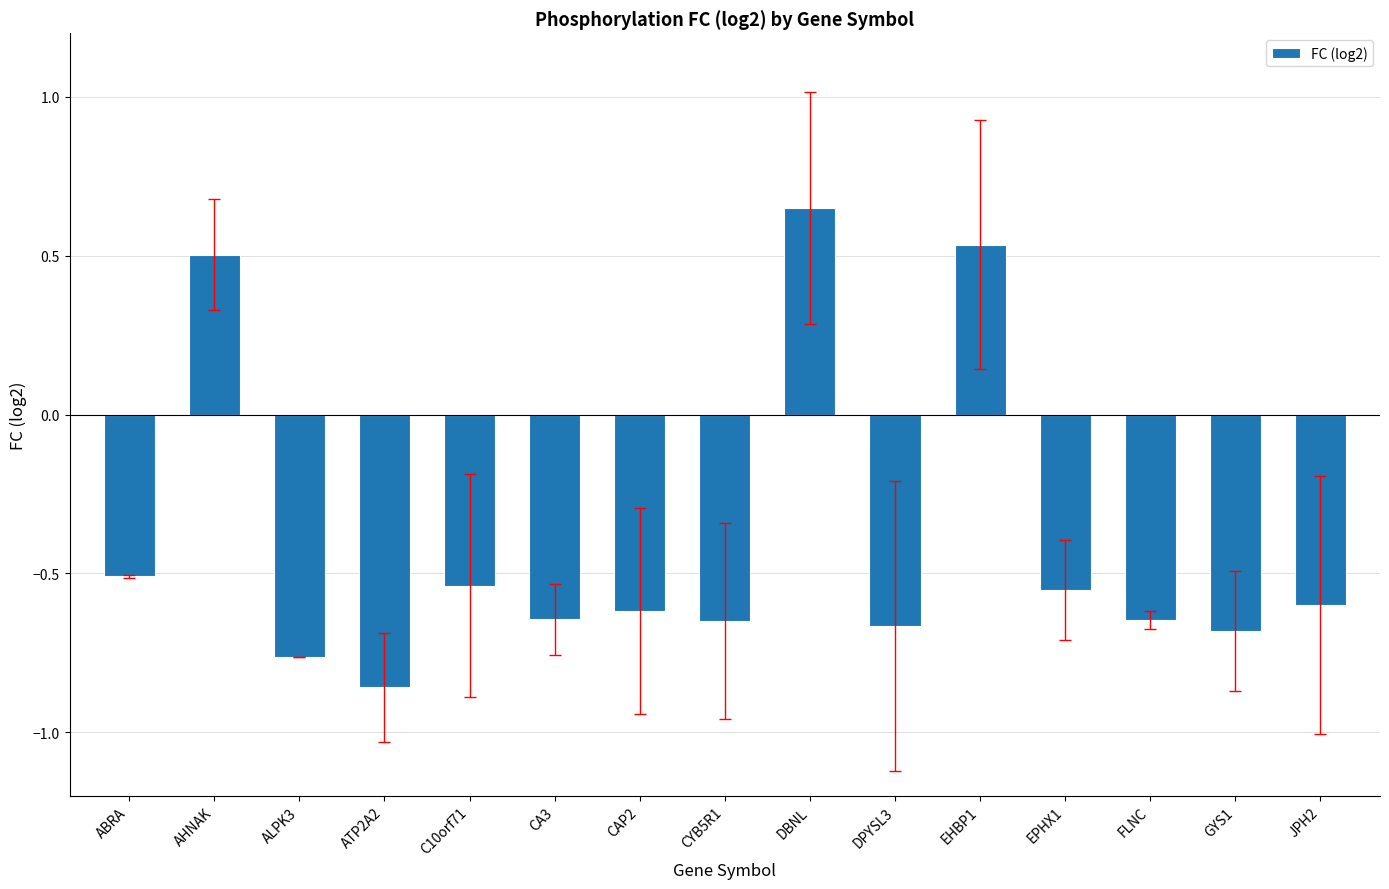

The value at EHBP1 is 0.3. True or false?

False